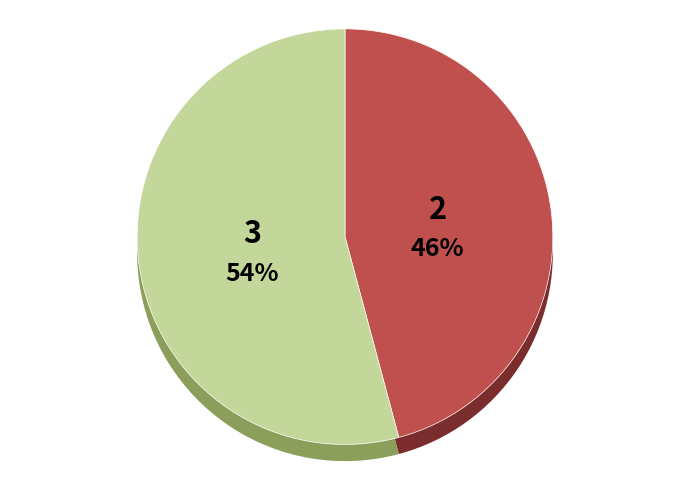

Approximately how many times larger is the value at 3 compared to 2?

1.2